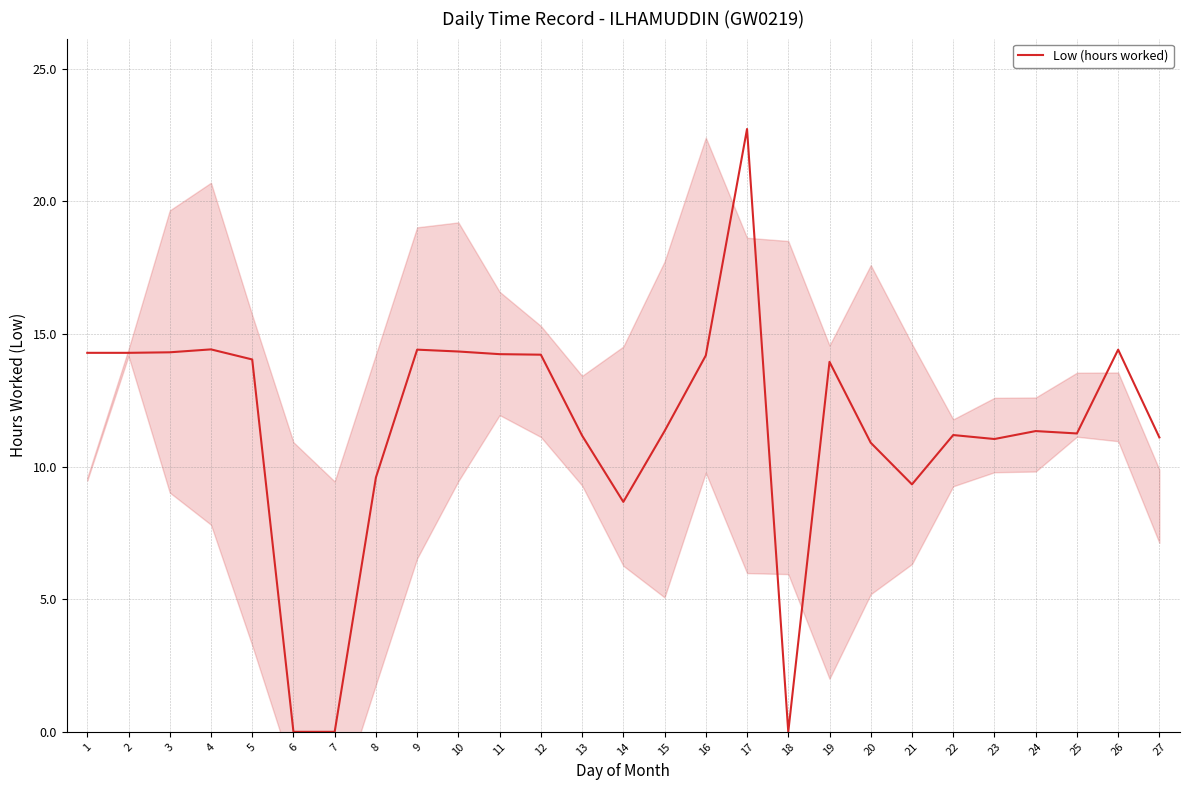

What is the difference between the maximum and second lowest values?

22.7